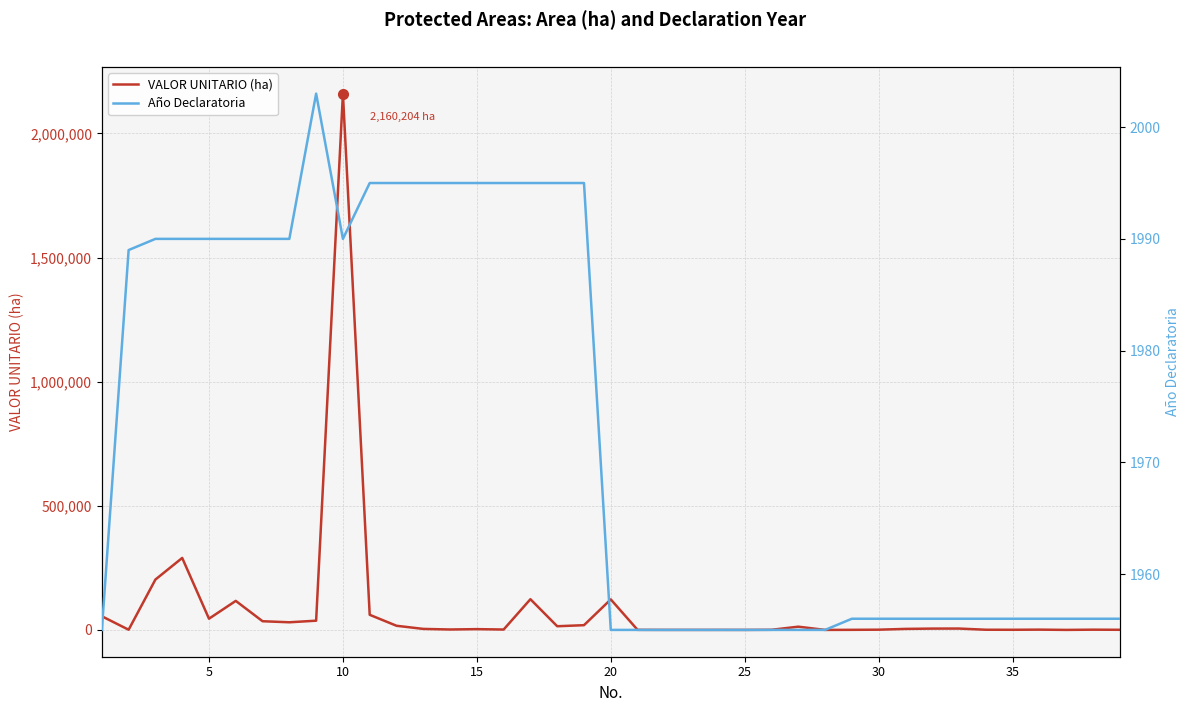

True or false: Año Declaratoria has a value of 1956.0 at 30.

True